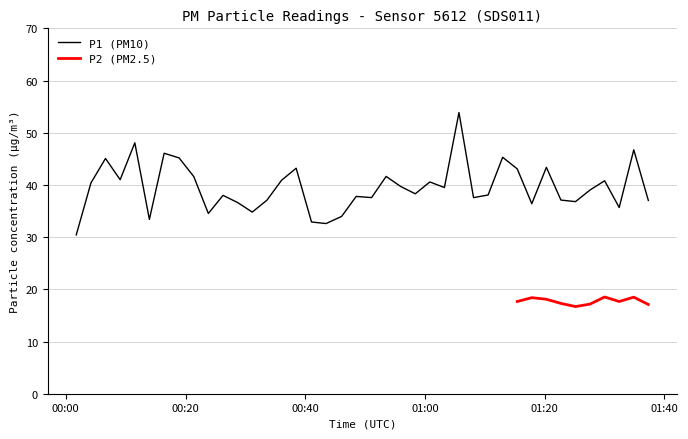

What is the maximum value for P1 (PM10)?

53.9